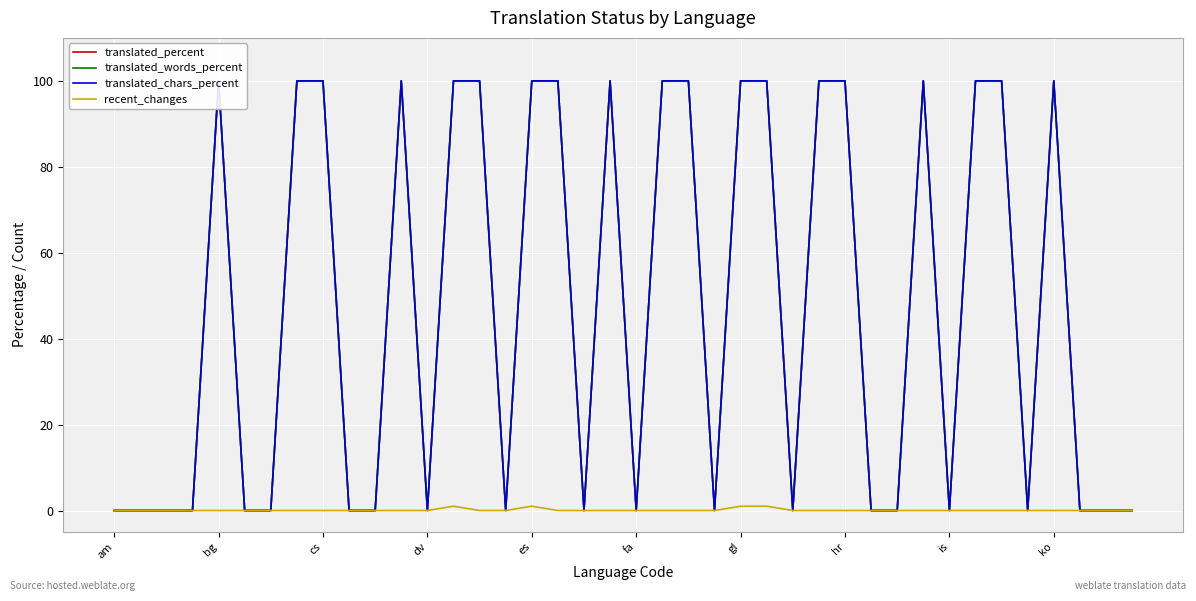

What is the difference between the maximum and second lowest values in the translated_chars_percent series?

100